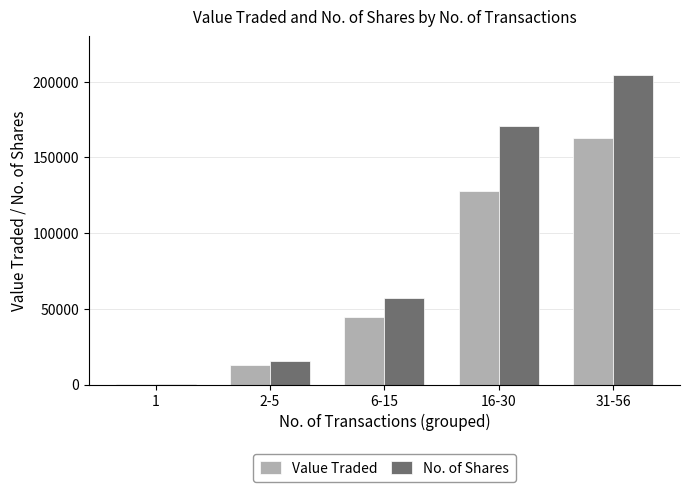

Reading left to right, what are all the values shown in this chart?

Value Traded: 50	12800	44786	127905	162610
No. of Shares: 60	15311	57089	170610	204249